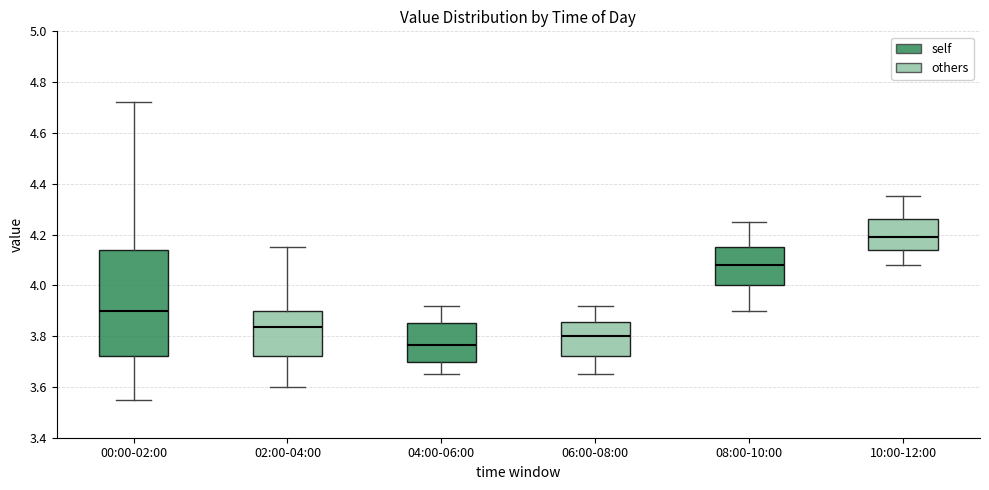

Comparing the boxes themselves (not the whiskers), which one is the tallest?

00:00-02:00